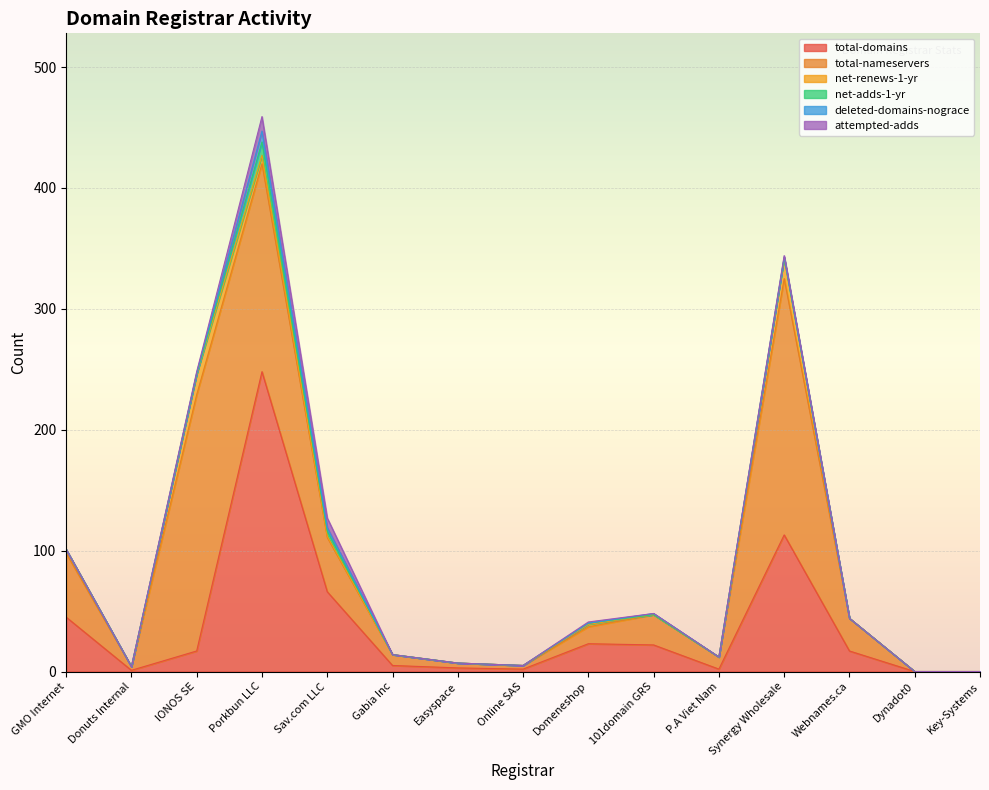

Between Online SAS and P.A Viet Nam, which series saw the biggest shift?

total-nameservers